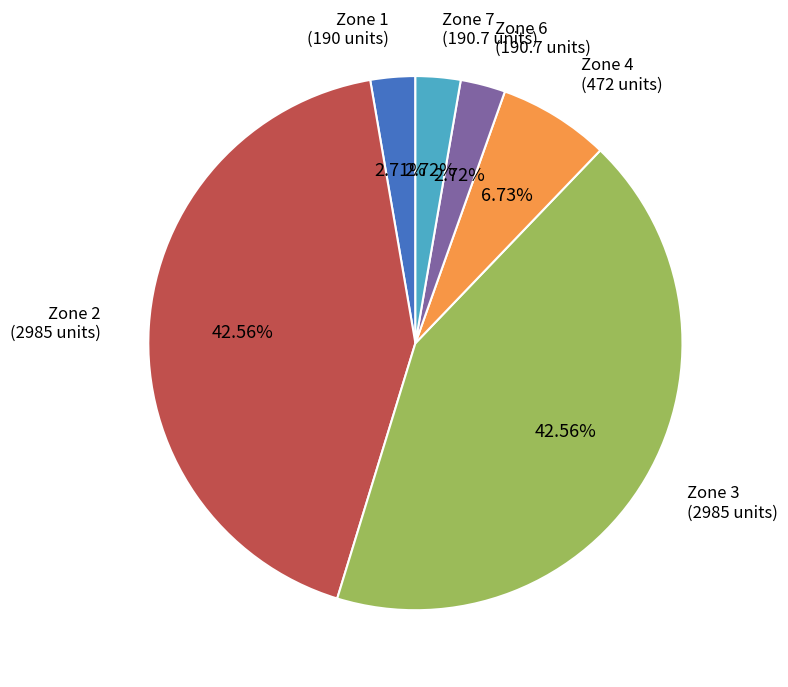

Is there any slice that represents more than half of the pie?

No